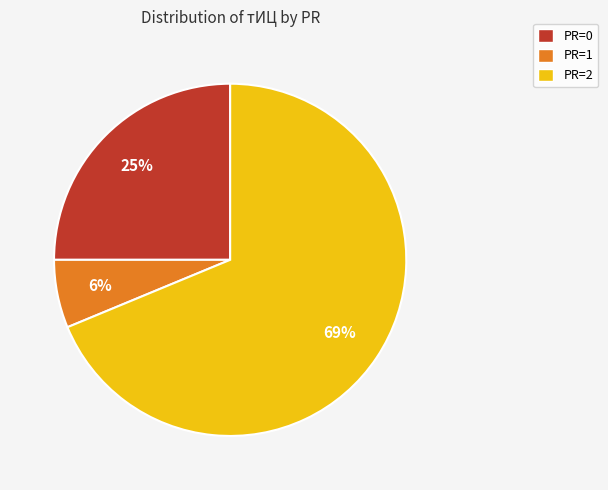

Does any single category account for the majority?

Yes